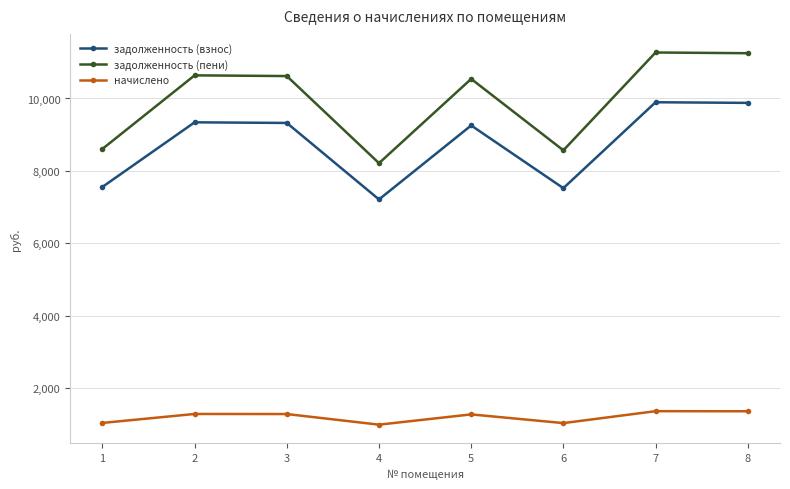

Which series has the widest spread of values?

задолженность (пени)